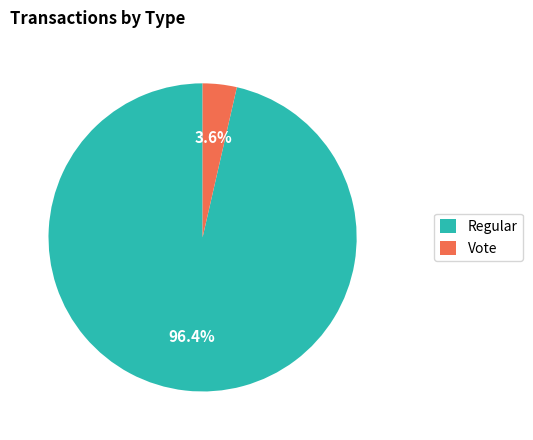

Count the number of slices in the pie.

2